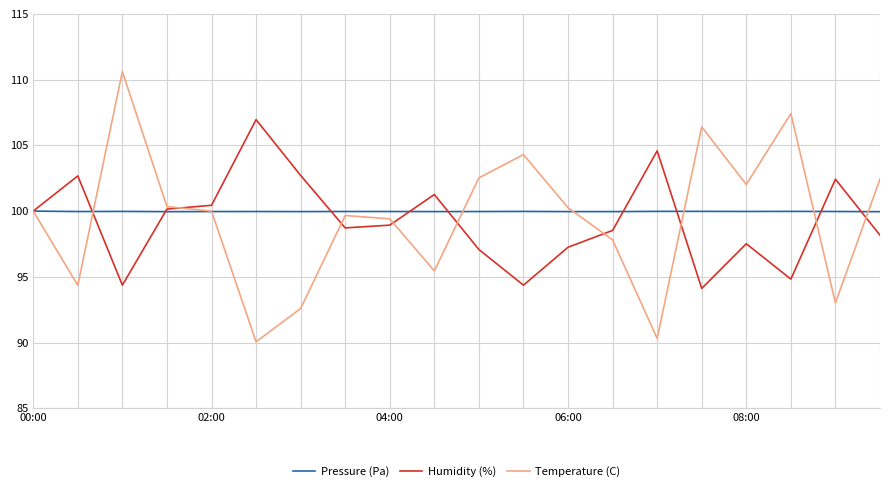

In Humidity (%), how many points are lower than both neighbors (excluding endpoints)?

5